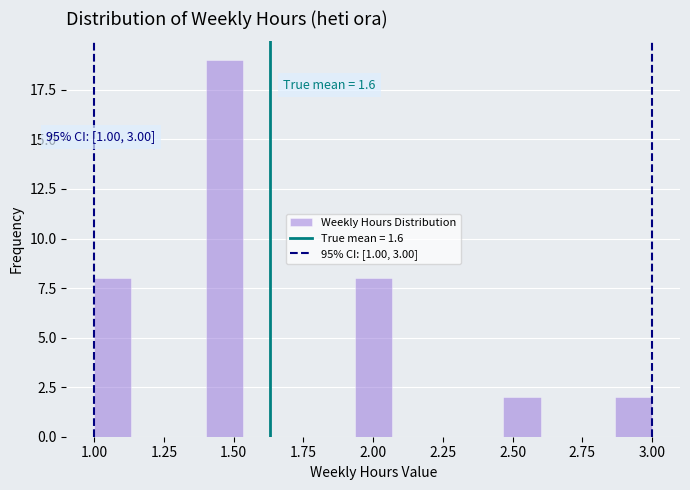

Around what value on the x-axis is the tallest bar? Give the approximate position of its centre, as read against the axis.

1.45